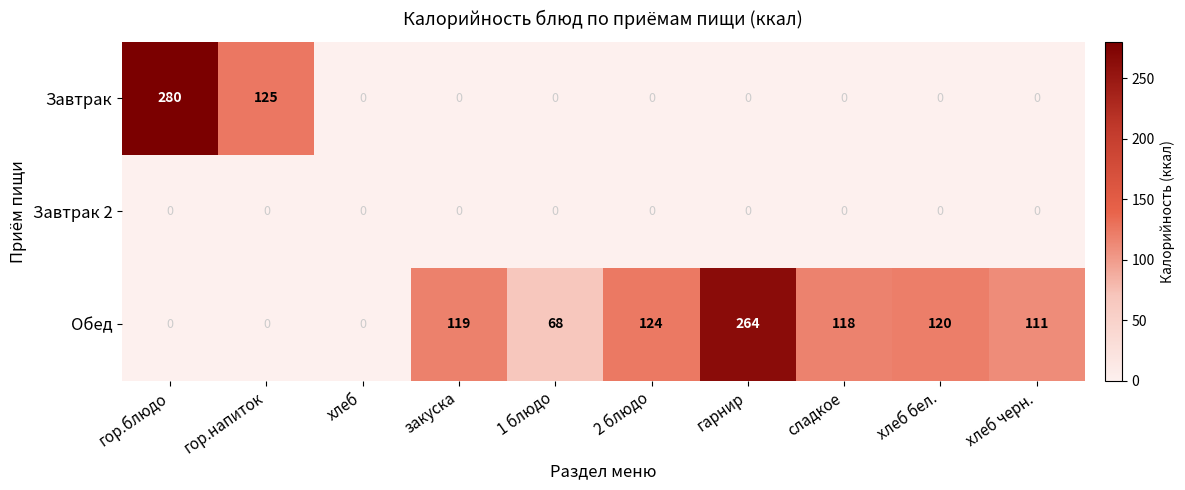

How many series are shown in this chart?

3